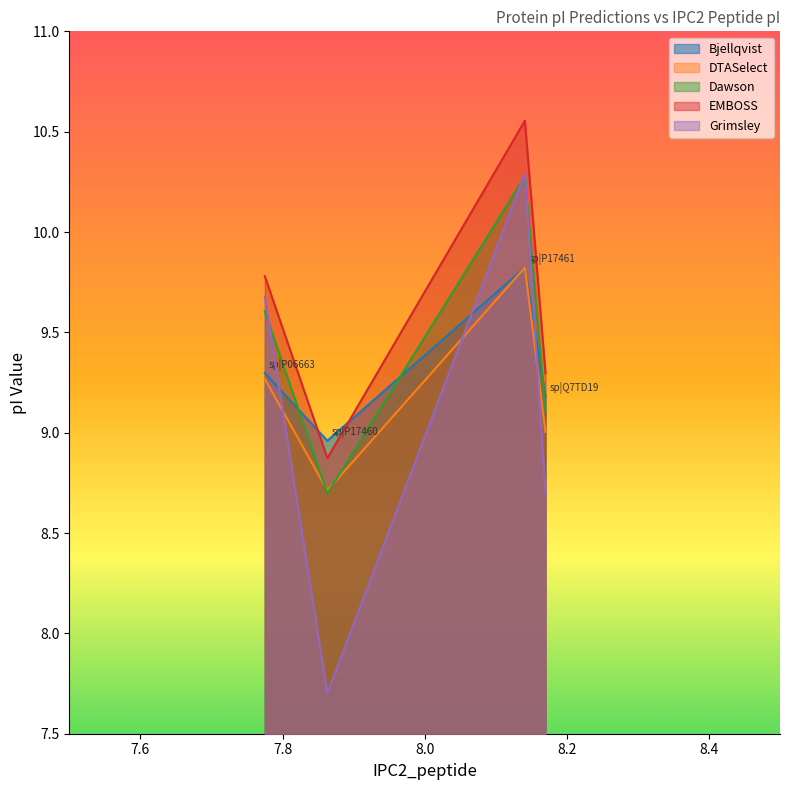

How many intersections are there between Grimsley and DTASelect?

3